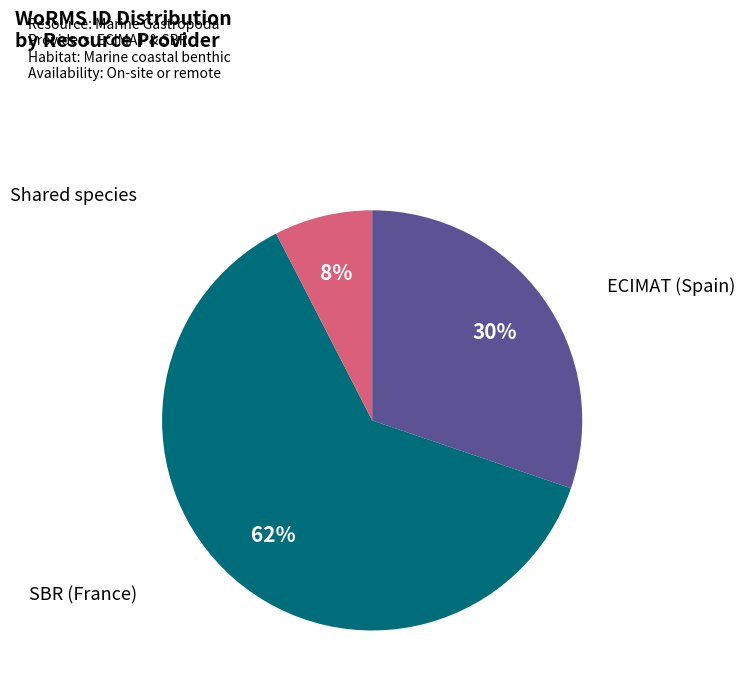

Is there a majority slice in this chart?

Yes